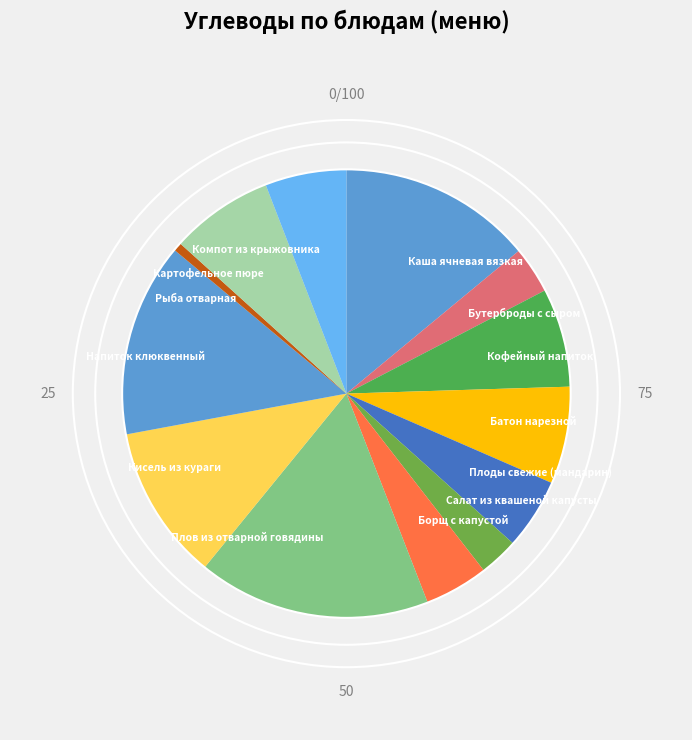

How many segments does this pie chart have?

13